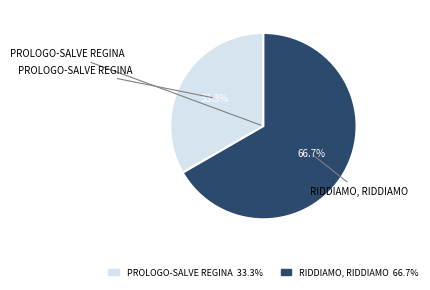

What is the ratio of the value at RIDDIAMO, RIDDIAMO to the value at PROLOGO-SALVE REGINA?

2.0